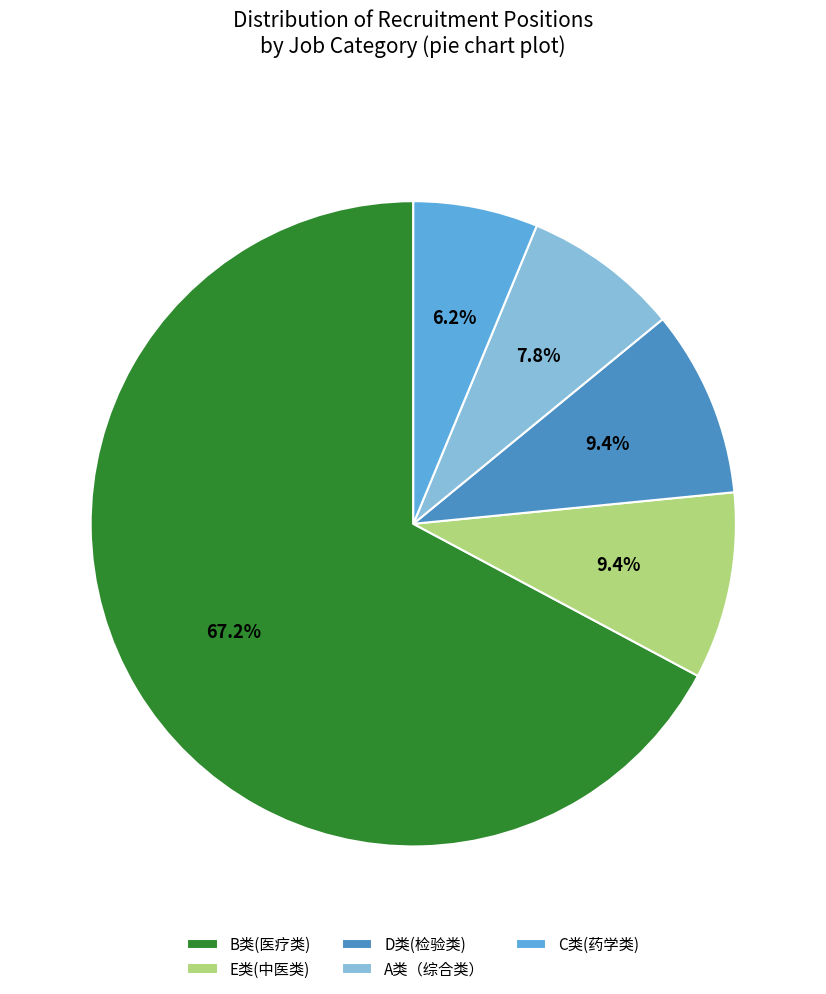

Is there any slice that represents more than half of the pie?

Yes